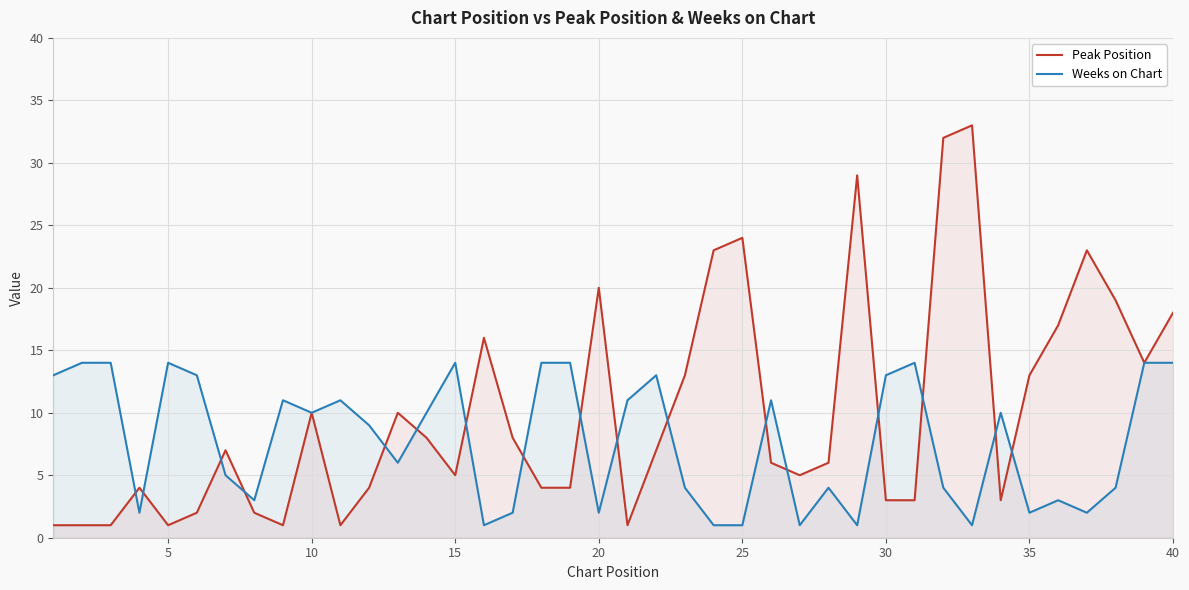

Reading left to right, extract all data points from this chart.

Peak Position: 1	1	1	4	1	2	7	2	1	10	1	4	10	8	5	16	8	4	4	20	1	7	13	23	24	6	5	6	29	3	3	32	33	3	13	17	23	19	14	18
Weeks on Chart: 13	14	14	2	14	13	5	3	11	10	11	9	6	10	14	1	2	14	14	2	11	13	4	1	1	11	1	4	1	13	14	4	1	10	2	3	2	4	14	14